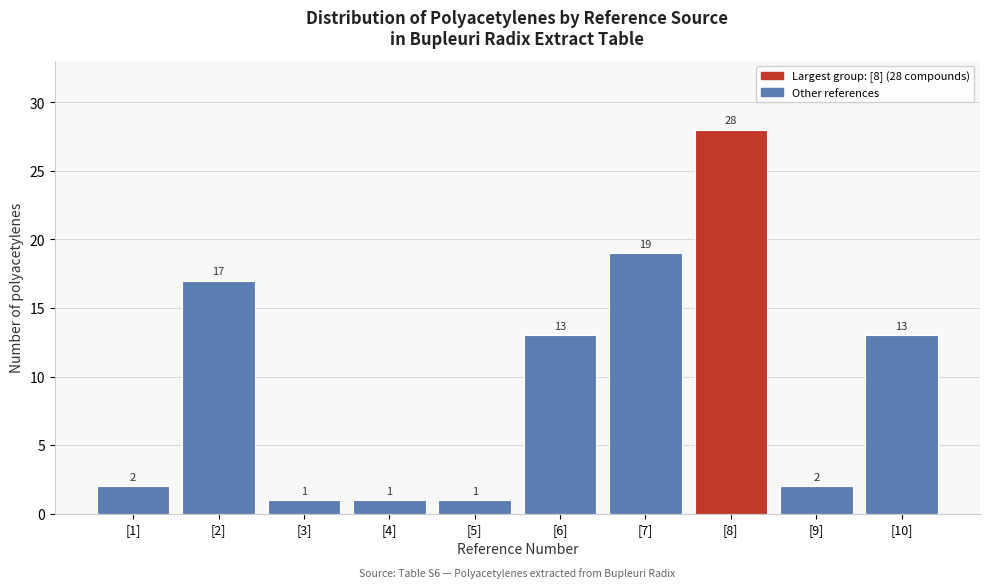

Reading right to left, extract all data points from this chart.

[10]=13	[9]=2	[8]=28	[7]=19	[6]=13	[5]=1	[4]=1	[3]=1	[2]=17	[1]=2